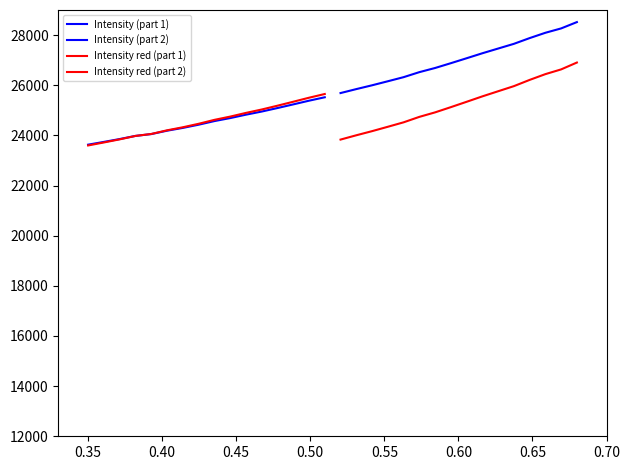

What is the value of the Intensity (part 2) point at the 4th from the left?

26158.0